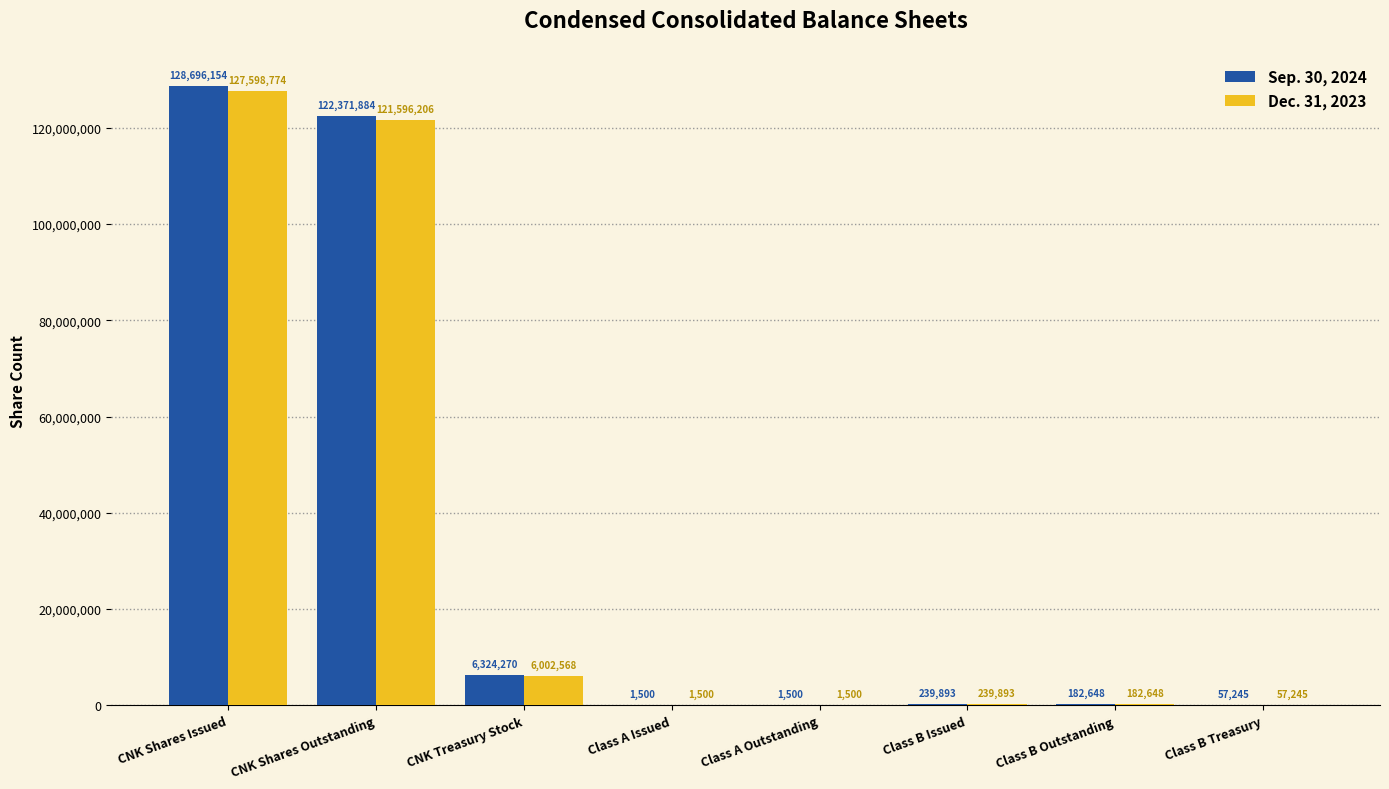

Reading left to right, extract all data points from this chart.

Sep. 30, 2024: 128696154	122371884	6324270	1500	1500	239893	182648	57245
Dec. 31, 2023: 127598774	121596206	6002568	1500	1500	239893	182648	57245